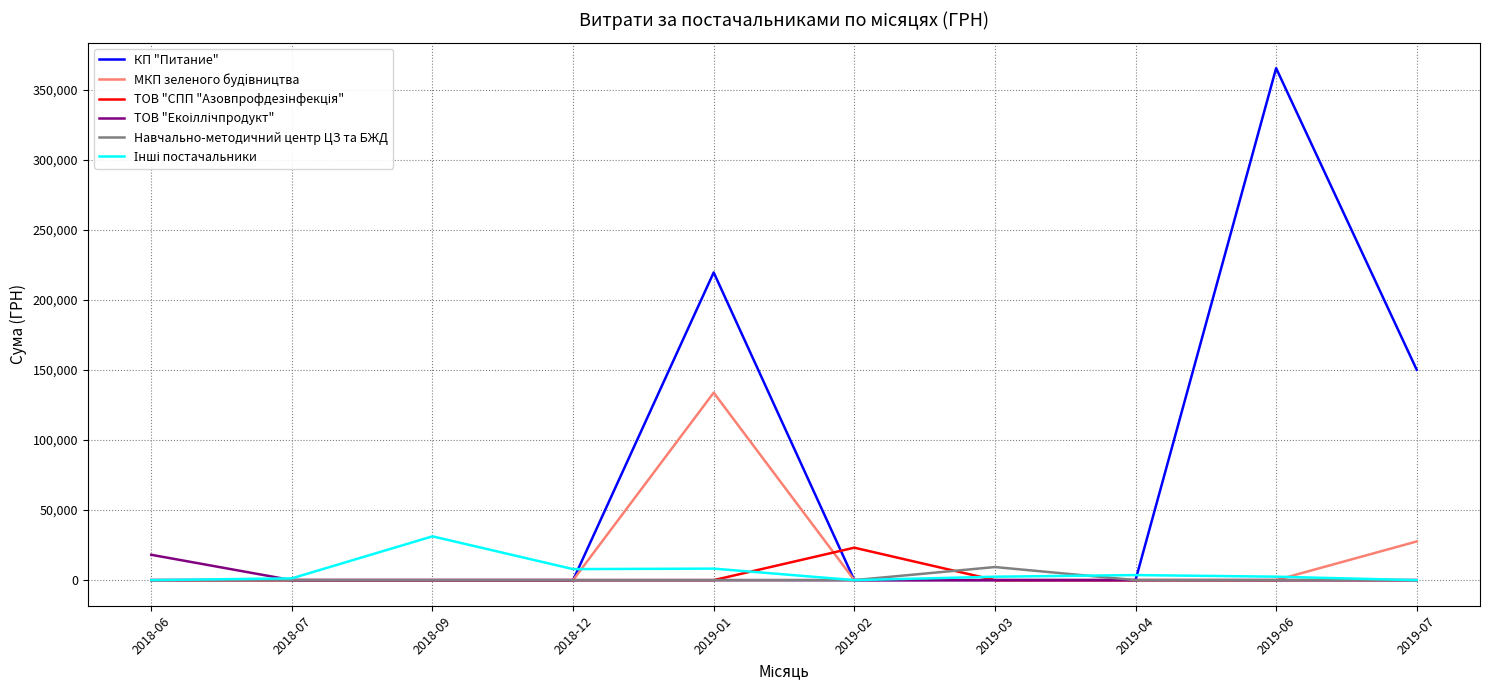

Which series has the largest total across all categories?

КП "Питание"